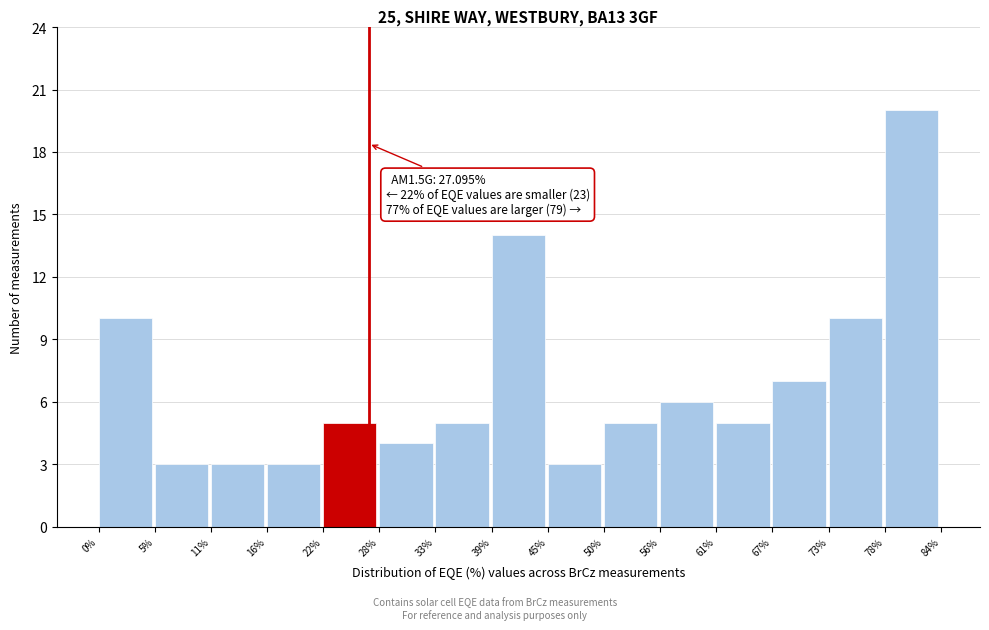

Reading left to right, extract all data points from this chart.

10	3	3	3	5	4	5	14	3	5	6	5	7	10	20